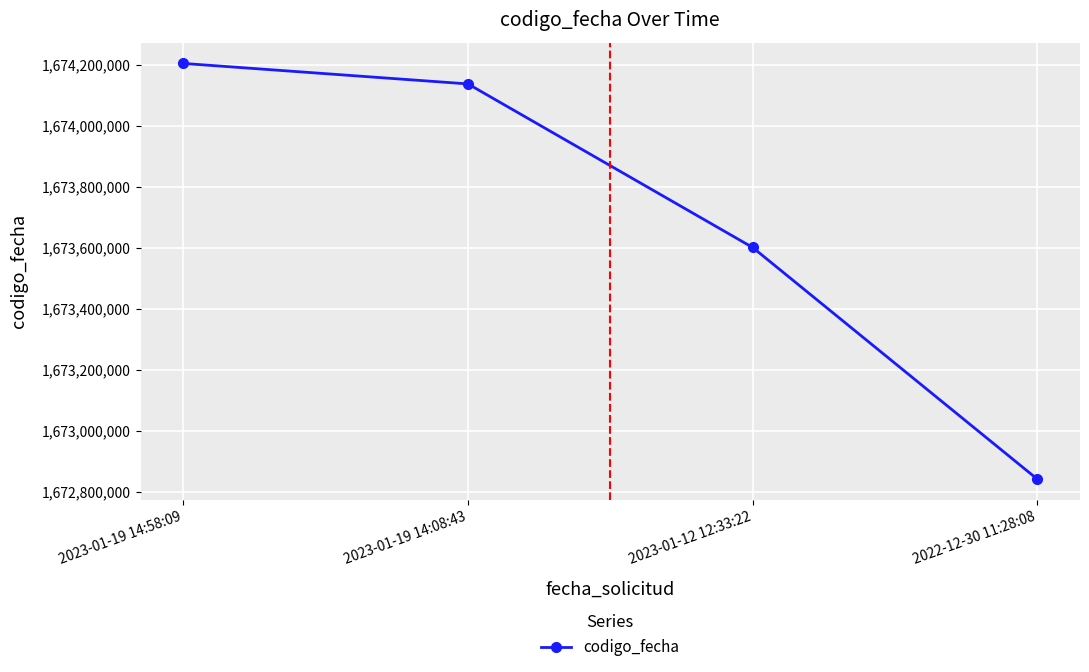

Which has a higher value, 2023-01-19 14:08:43 or 2023-01-12 12:33:22?

2023-01-19 14:08:43